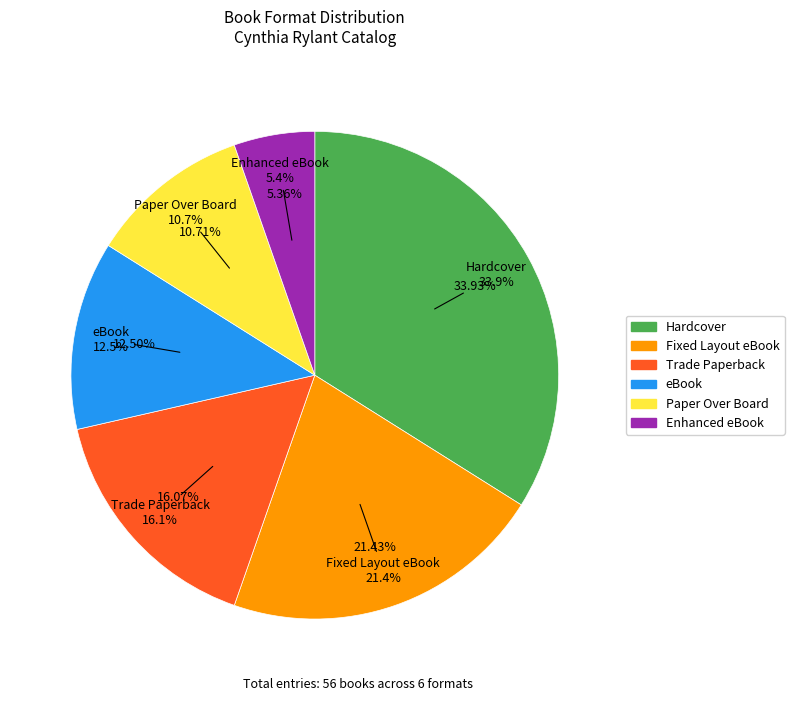

What is the change in value from Hardcover to Paper Over Board?

-13